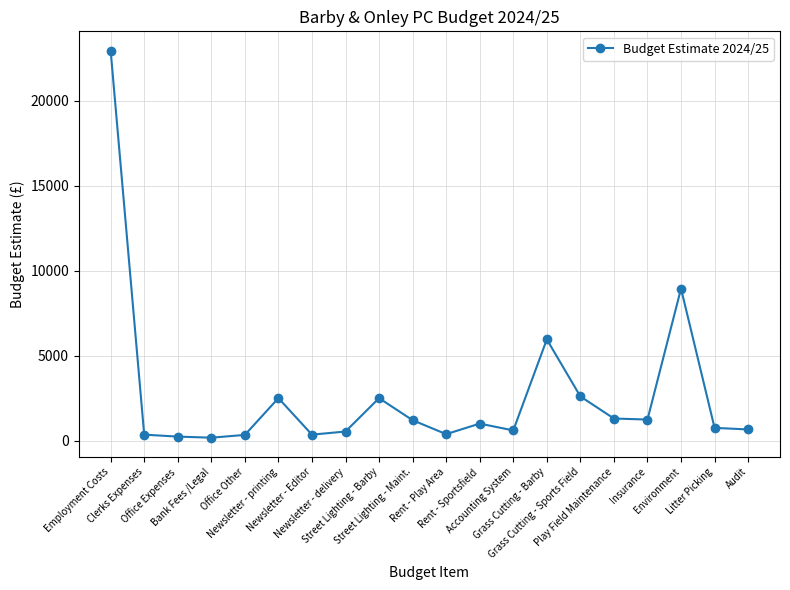

What is the greatest value displayed?

22954.8